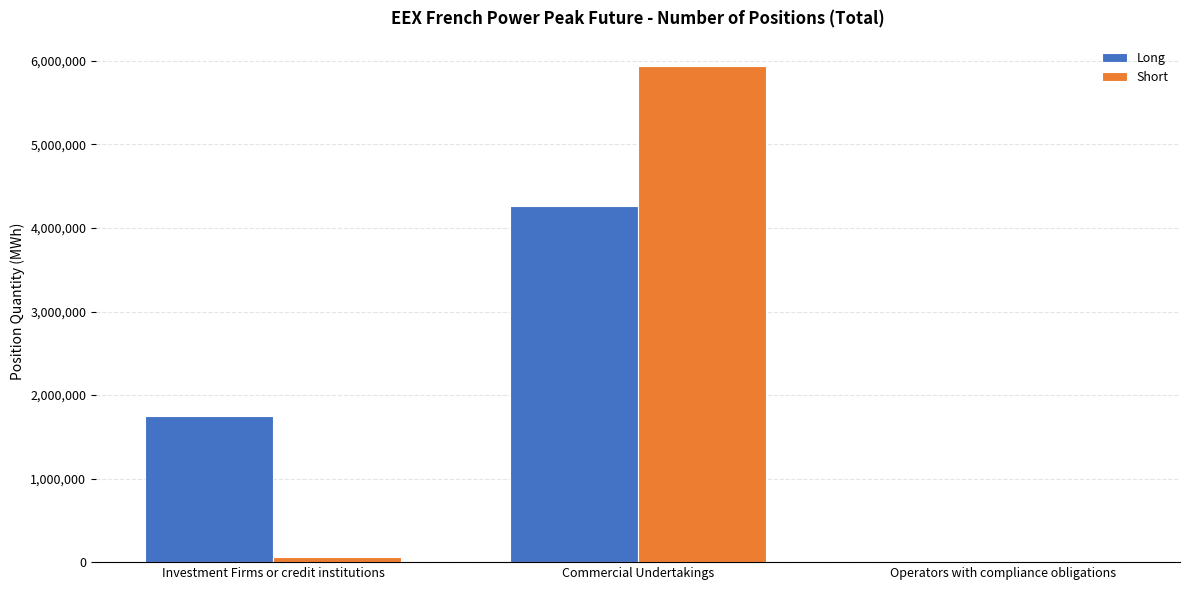

At which category is the sum across all series the highest?

Commercial Undertakings